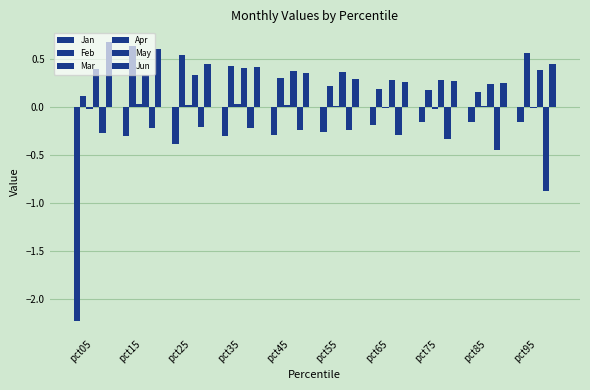

How many groups of bars are there?

10